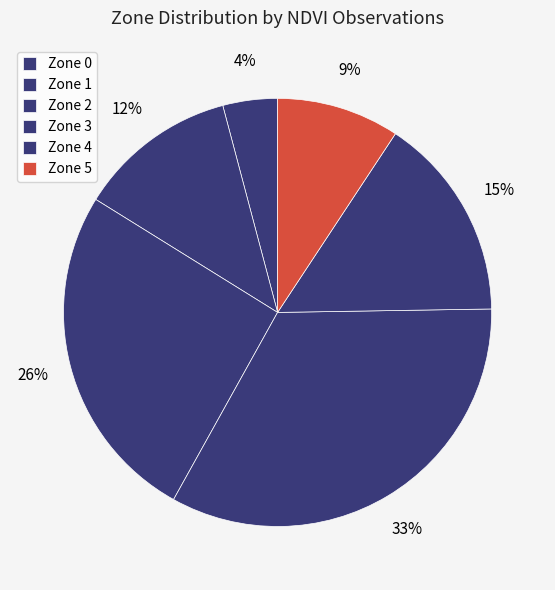

Count the number of slices in the pie.

6